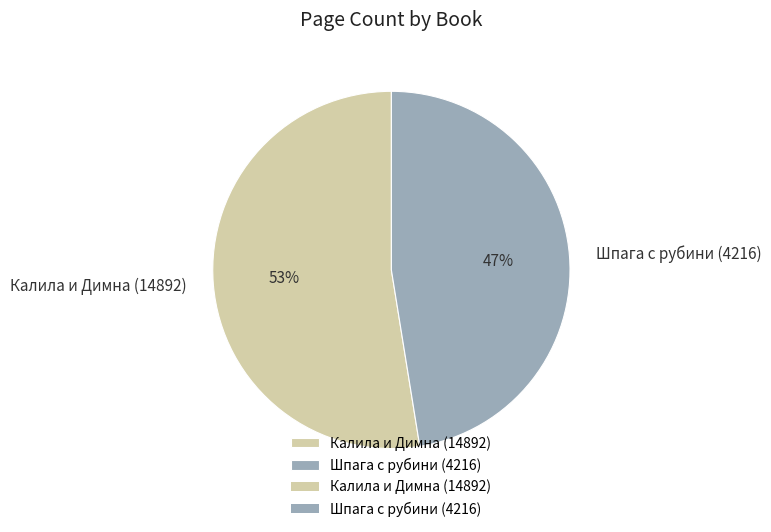

To the nearest percent, what percentage of the pie is Калила и Димна (14892)?

53%